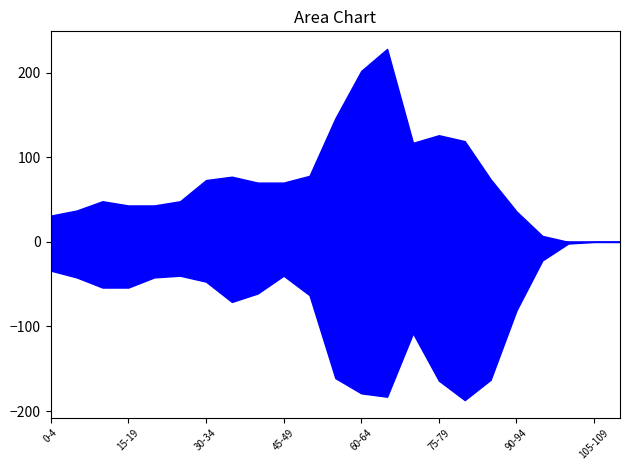

How many times do 女 and 男 cross each other?

4